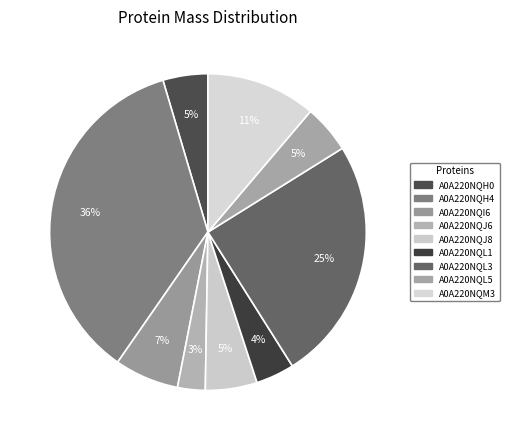

To the nearest percent, what is the combined percentage of A0A220NQM3 and A0A220NQL5?

16%